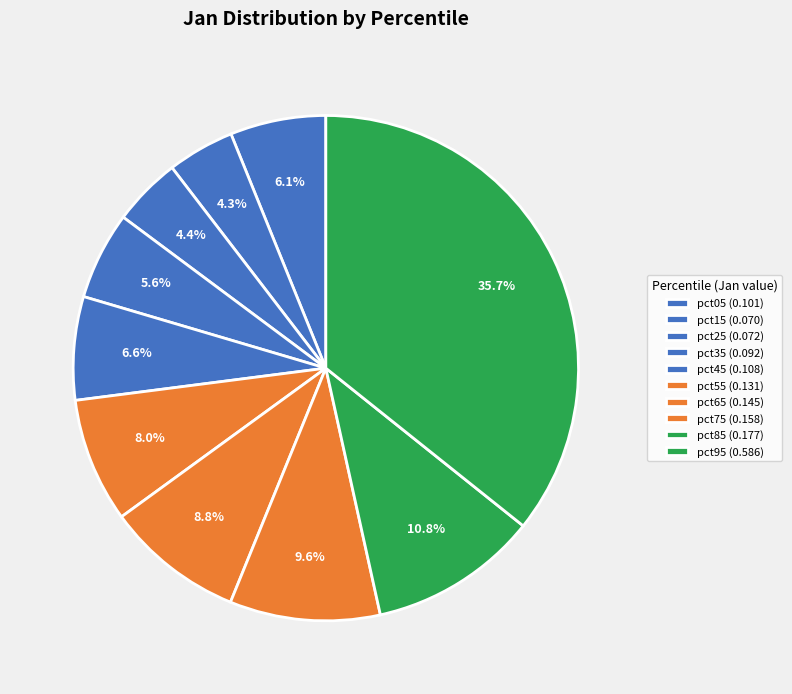

Is it true that pct75 is 23% of the pie?

False